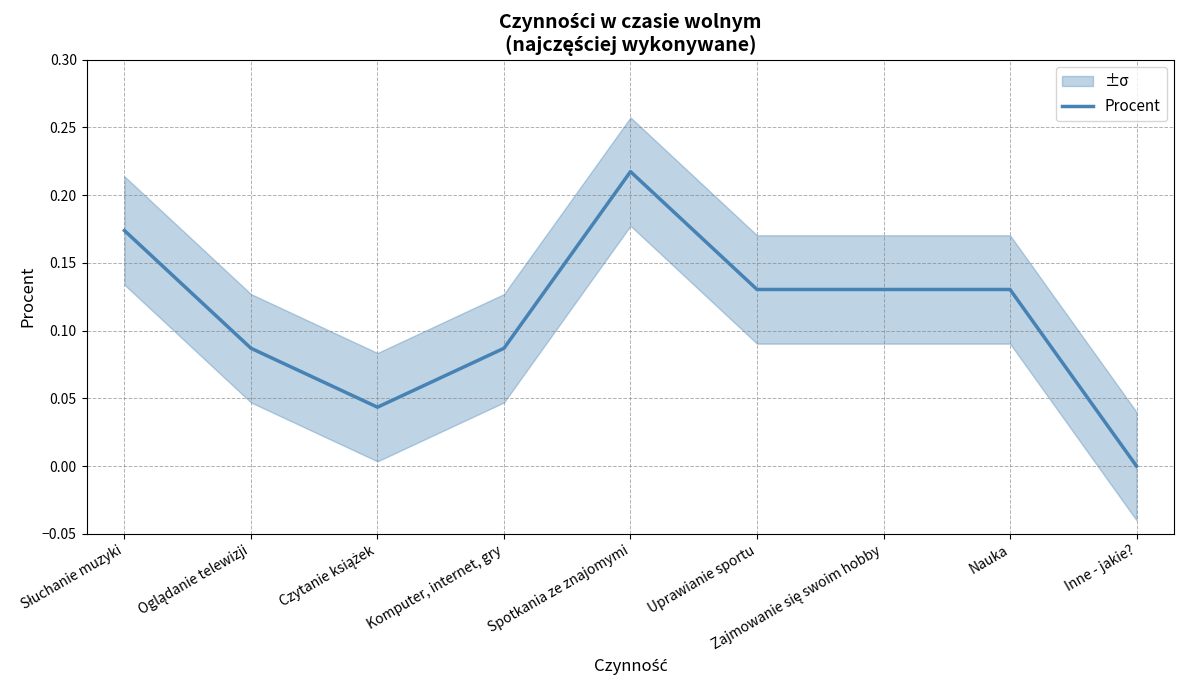

The chart shows a value of 0.0 at Inne - jakie?. True or false?

True